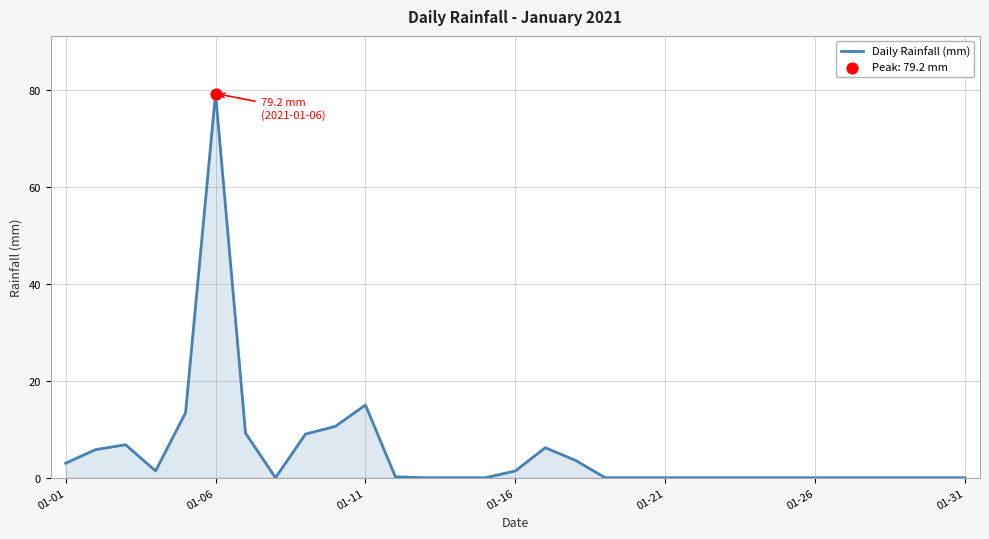

What is the greatest value displayed?

79.2